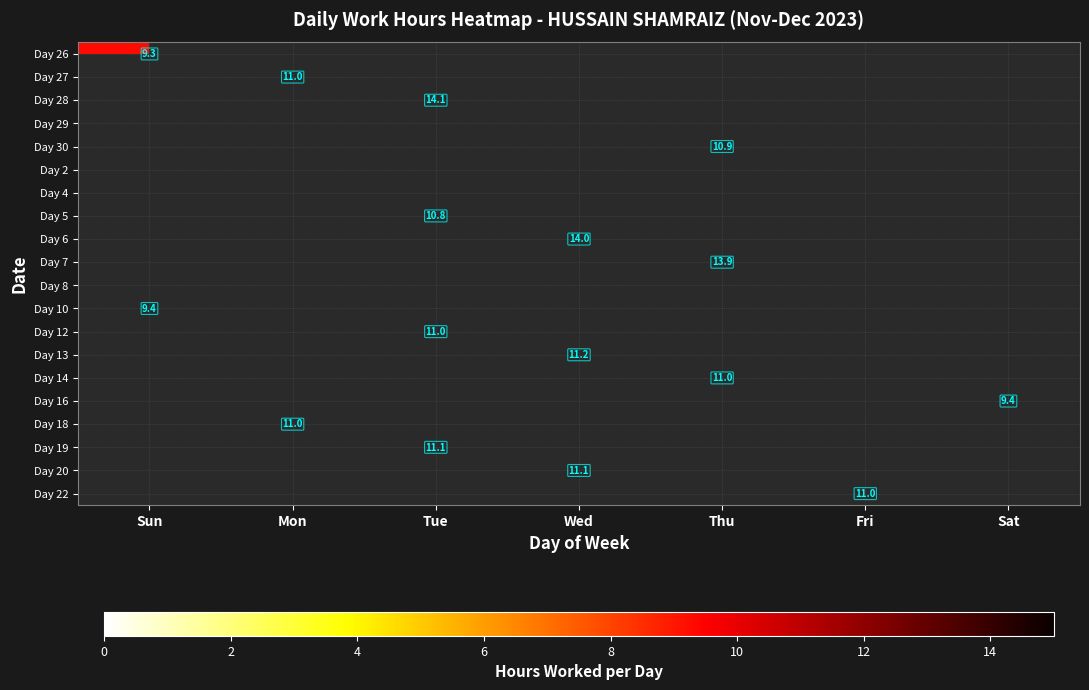

What is the smallest value displayed?

9.3